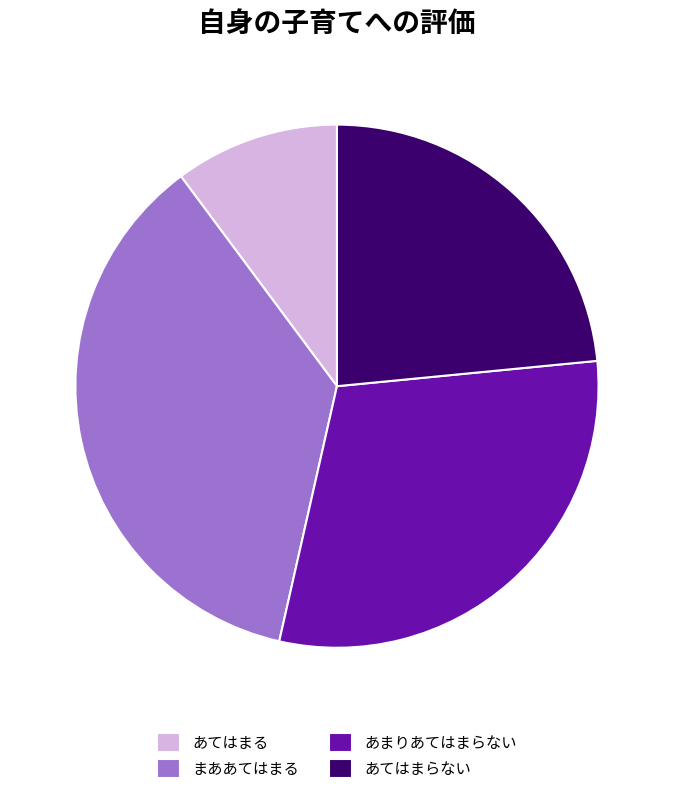

Which category has the biggest portion of the pie?

まああてはまる